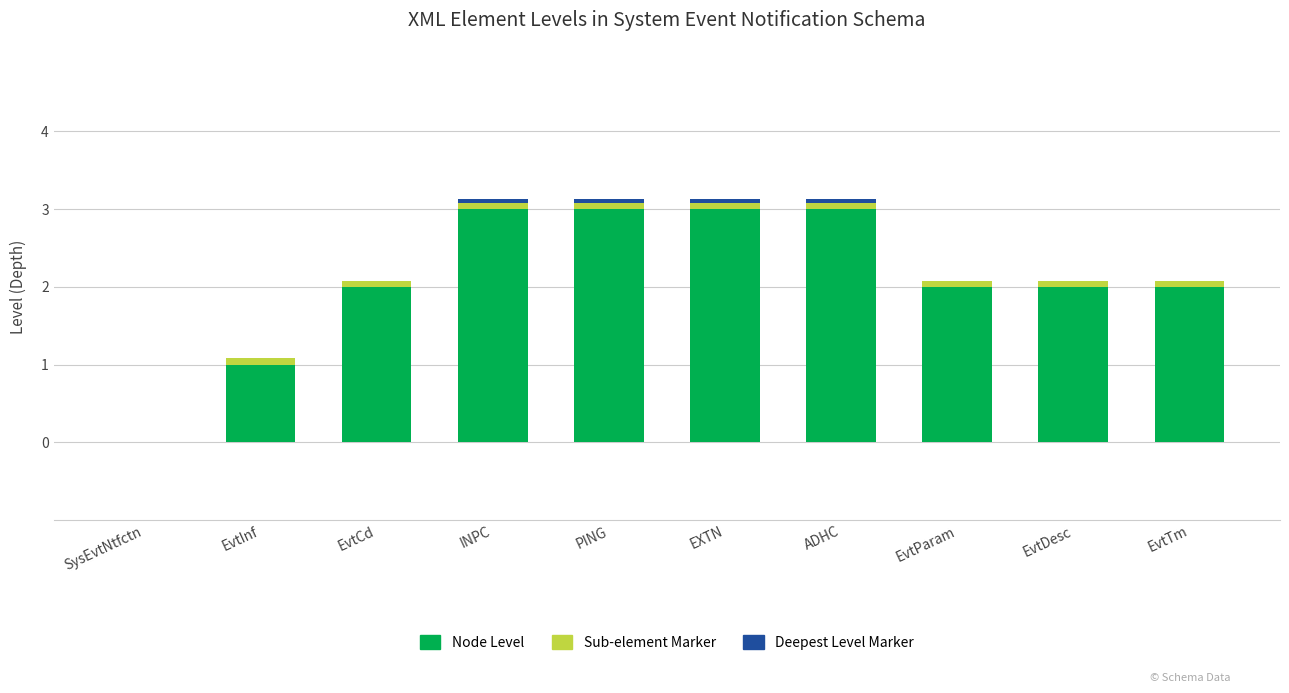

What is the highest value of the Node Level series?

3.0